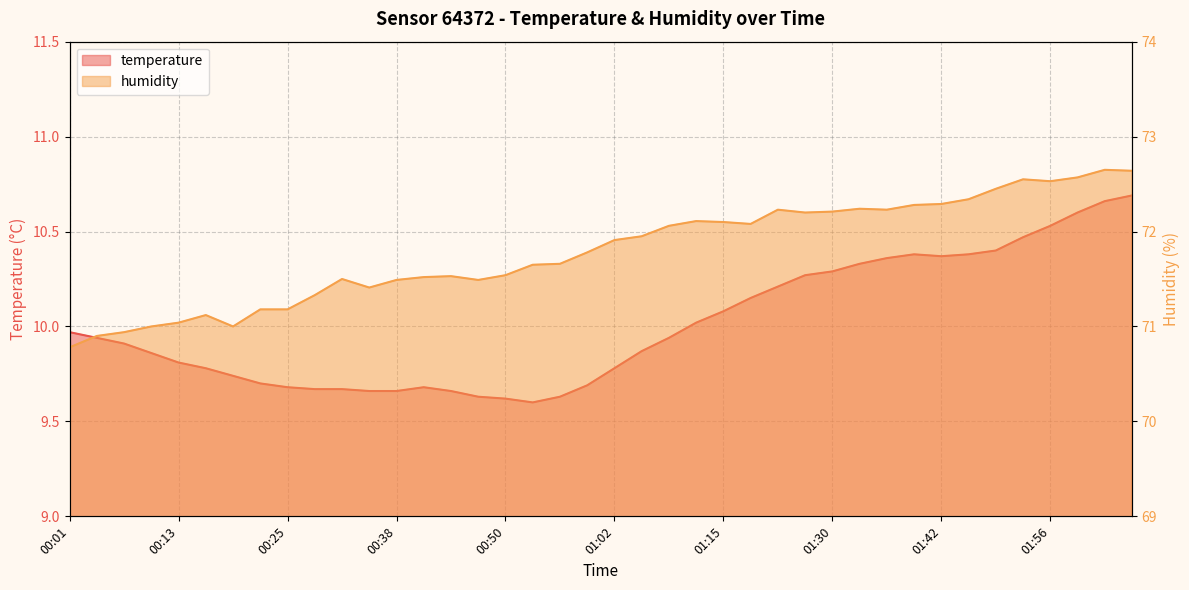

Rank the series at 01:39 from lowest to highest value.

temperature, humidity